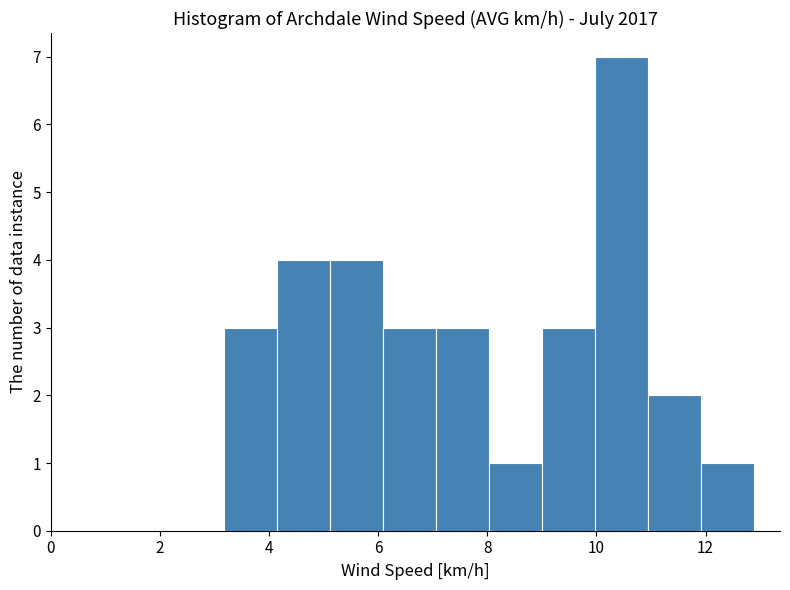

Over which range of the x-axis is the bar tallest?

10.0 to 11.0